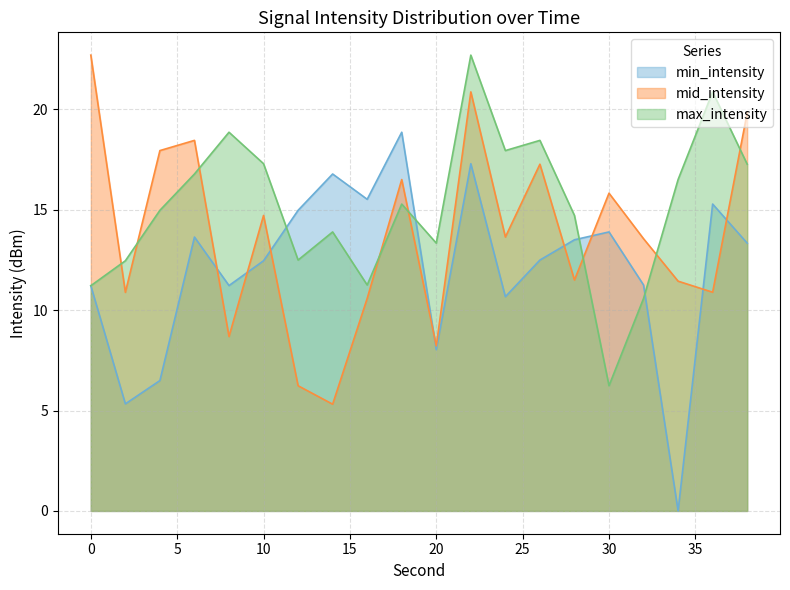

What is the total value across all series at 6?

48.9